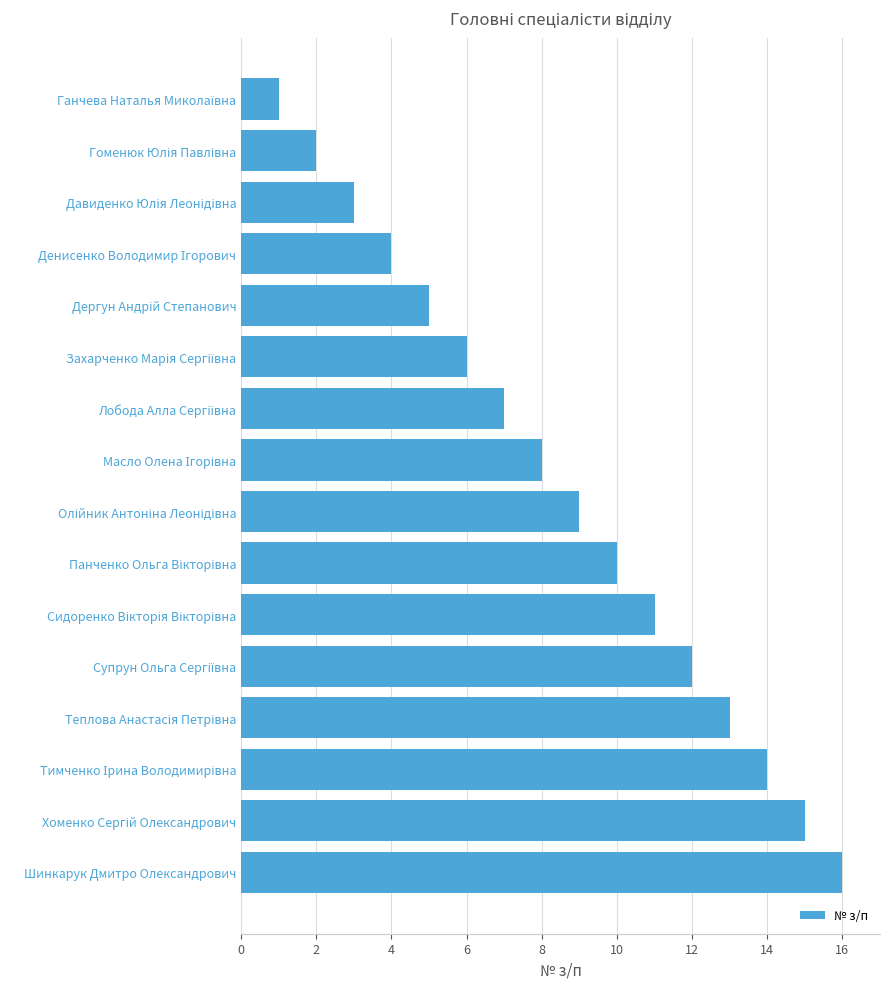

What is the sum of all values?

136